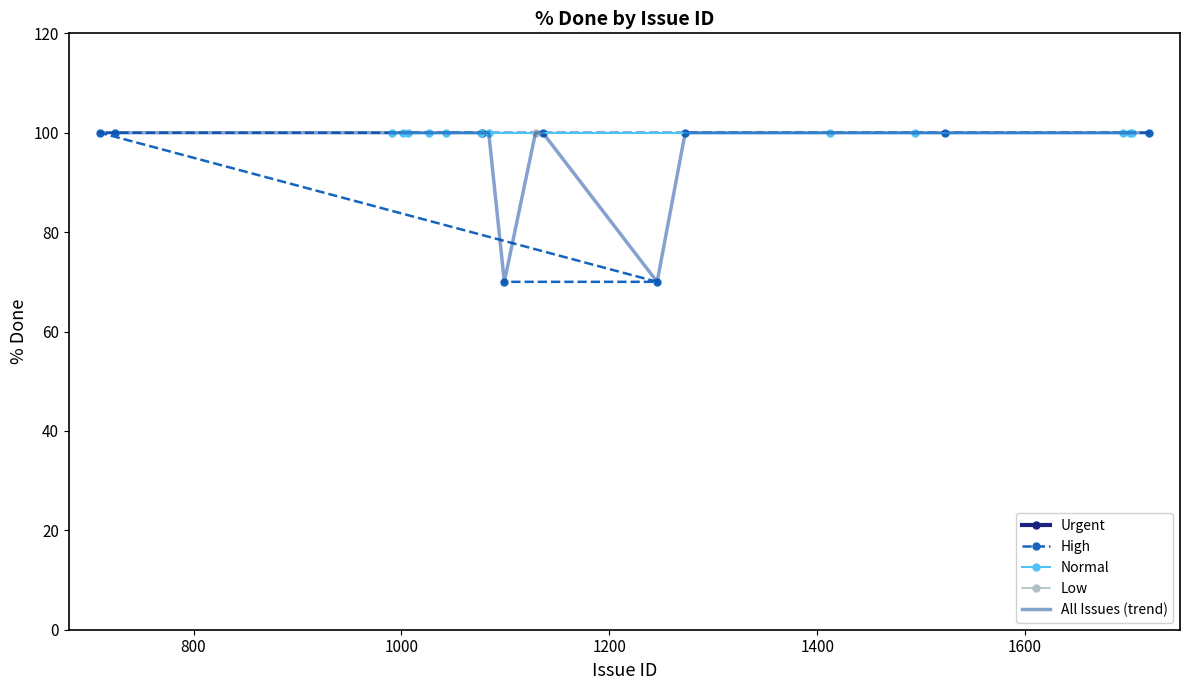

True or false: the data shows 70 at 1099.

True